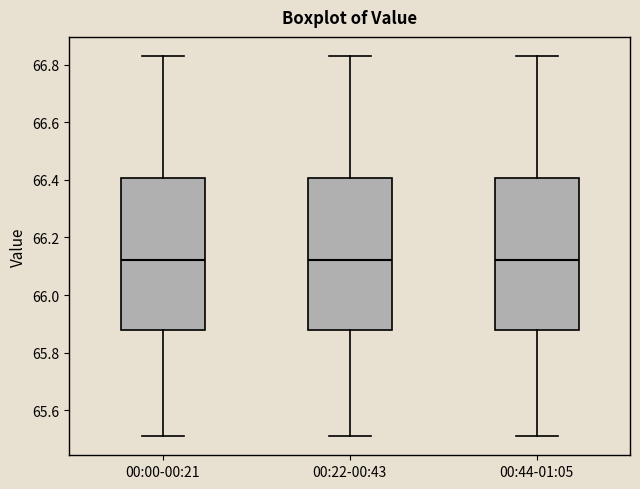

Reading left to right, transcribe this box plot: for each box, give where its median line is, the range the box spans, and where its two whiskers end, as read against the y-axis. The values are not printed on the chart, so give them approximately, as read against the axis.

00:00-00:21: median 66.12, box 65.88 to 66.40, whiskers 65.52 to 66.84
00:22-00:43: median 66.12, box 65.88 to 66.40, whiskers 65.52 to 66.84
00:44-01:05: median 66.12, box 65.88 to 66.40, whiskers 65.52 to 66.84